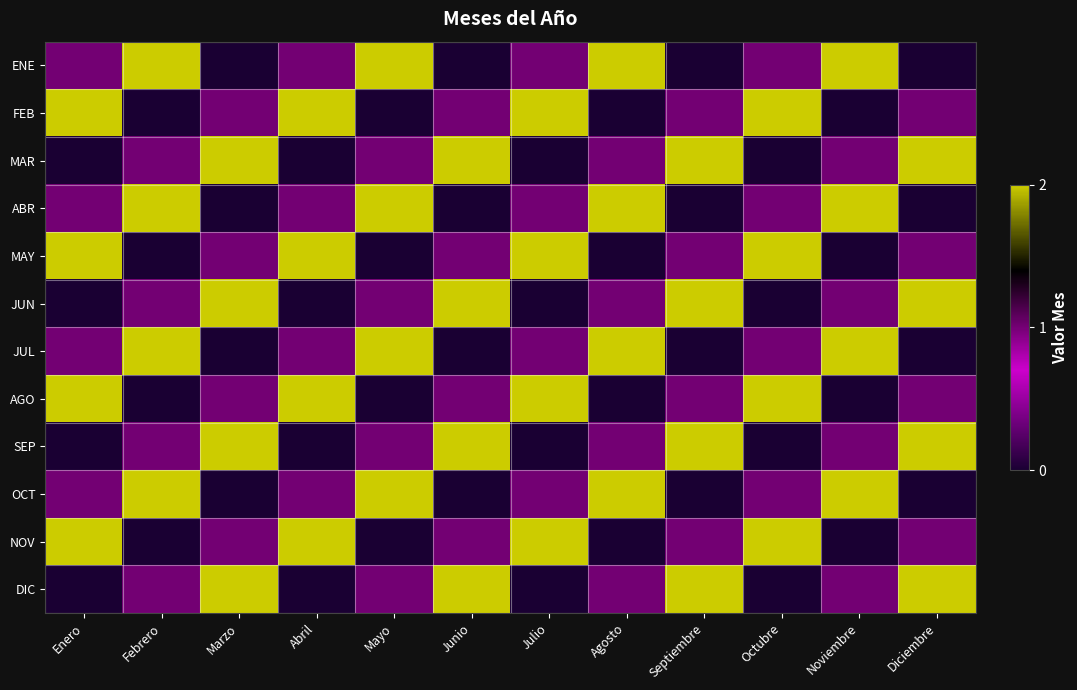

At Febrero, list the series in order from largest to smallest.

ENE, ABR, JUL, OCT, MAR, JUN, SEP, DIC, FEB, MAY, AGO, NOV